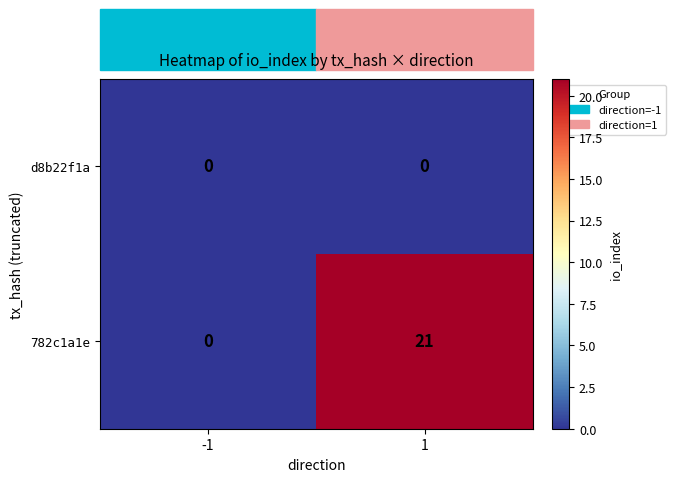

What is the difference between the 782c1a1e values at 1 and -1?

21